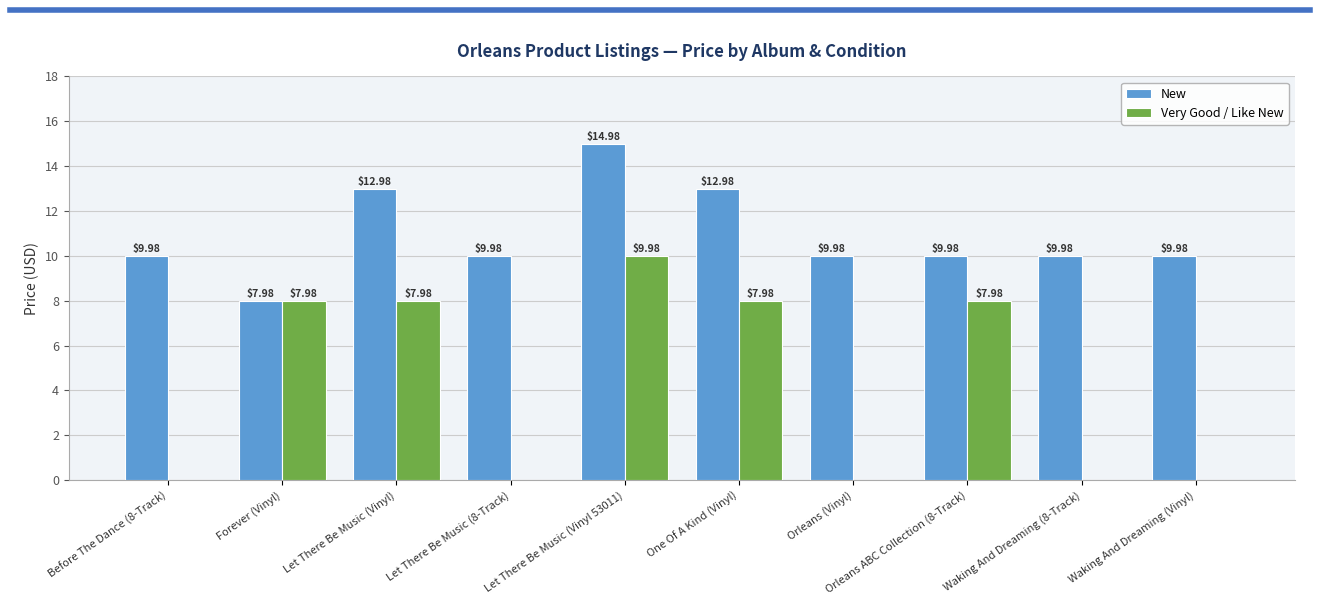

At which category is the sum across all series the highest?

Let There Be Music (Vinyl 53011)